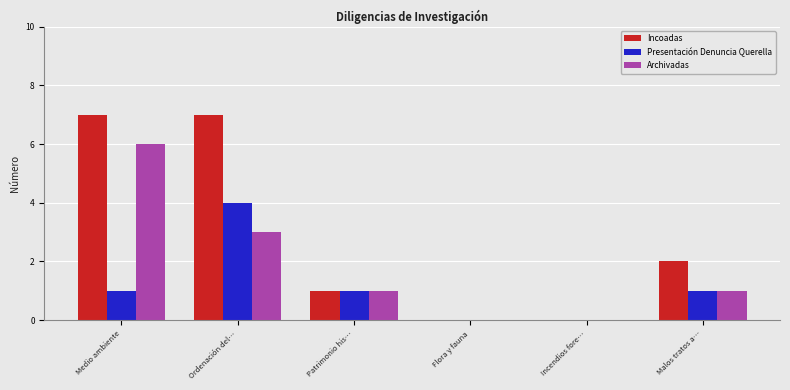

Reading left to right, what are all the values shown in this chart?

Incoadas: 7	7	1	0	0	2
Presentación Denuncia Querella: 1	4	1	0	0	1
Archivadas: 6	3	1	0	0	1